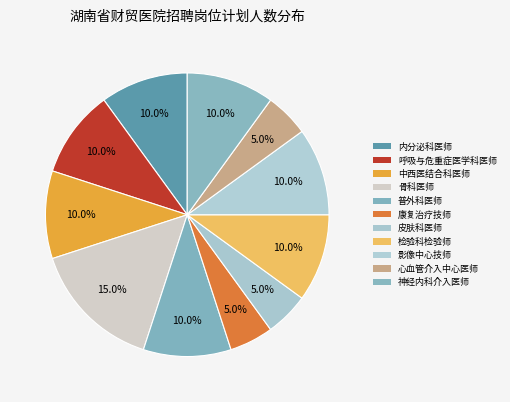

How many segments does this pie chart have?

11